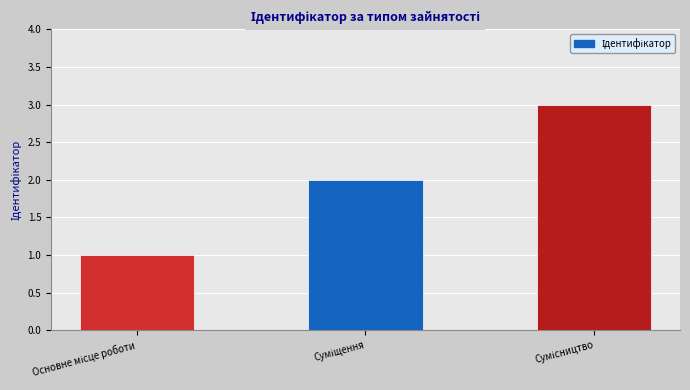

Does the chart contain stacked bars?

No